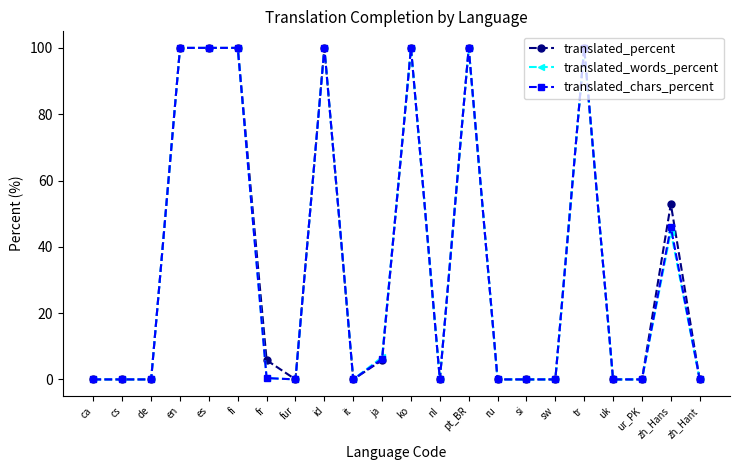

True or false: translated_words_percent has more than 1 interior local peaks.

True